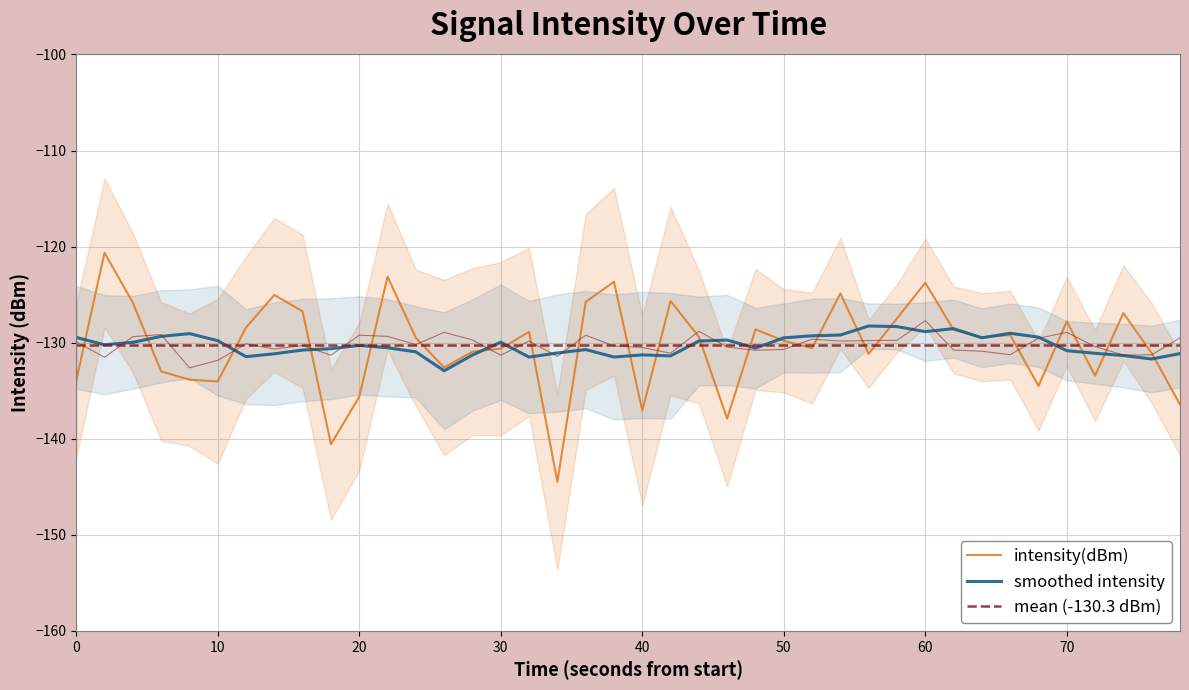

What is the minimum value for smoothed intensity?

-132.9